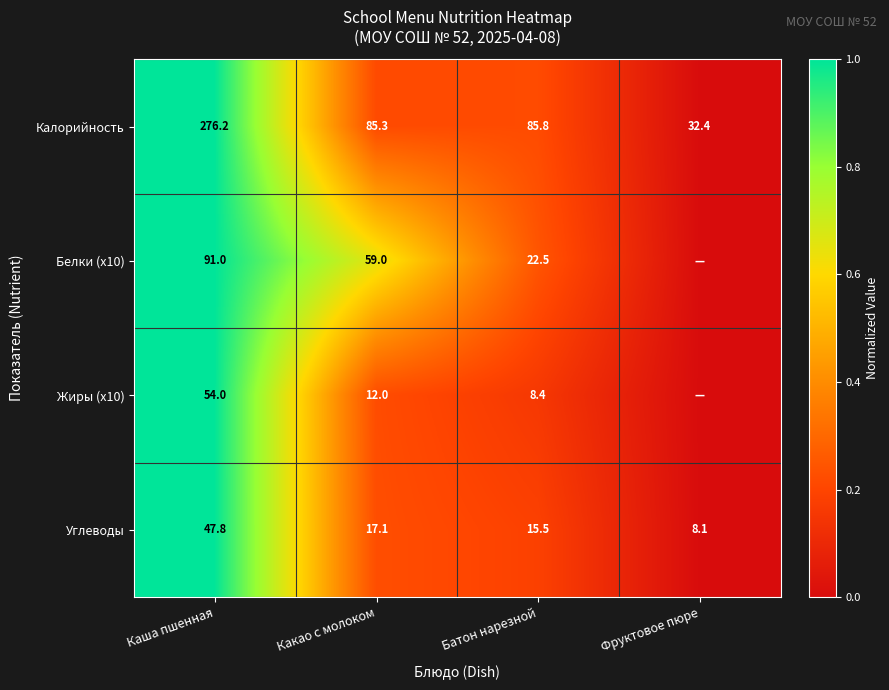

What is the difference between the maximum and minimum values in the Калорийность series?

243.8